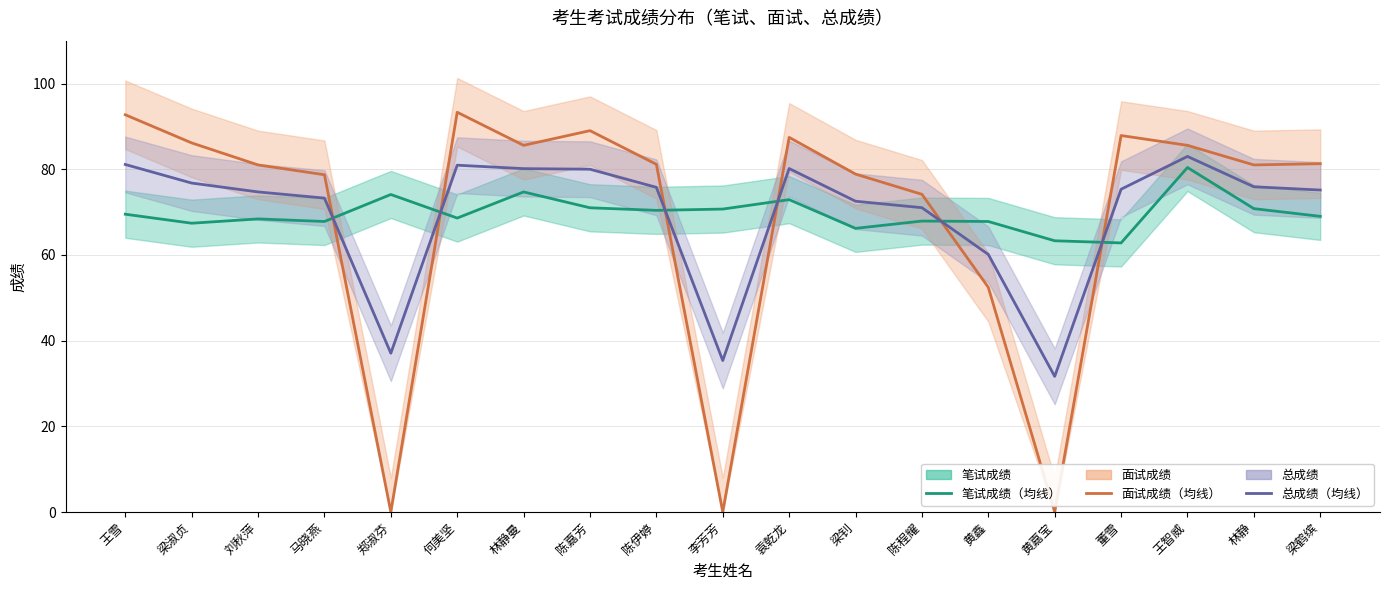

Rank the categories by 面试成绩（均线） value from lowest to highest.

郑淑芬, 李芳芳, 黄嘉宝, 黄鑫, 陈程耀, 马晓燕, 梁钊, 刘秋萍, 林静, 陈伊婷, 梁鹤缤, 林静曼, 王智威, 梁淑贞, 袁乾龙, 董雪, 陈嘉芳, 王雪, 何美坚